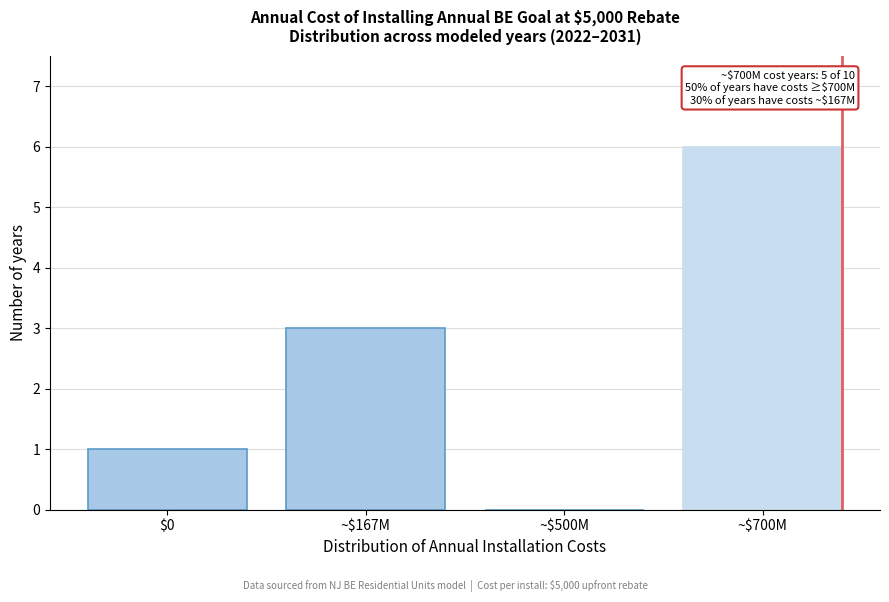

What is the approximate value at ~$700M?

6